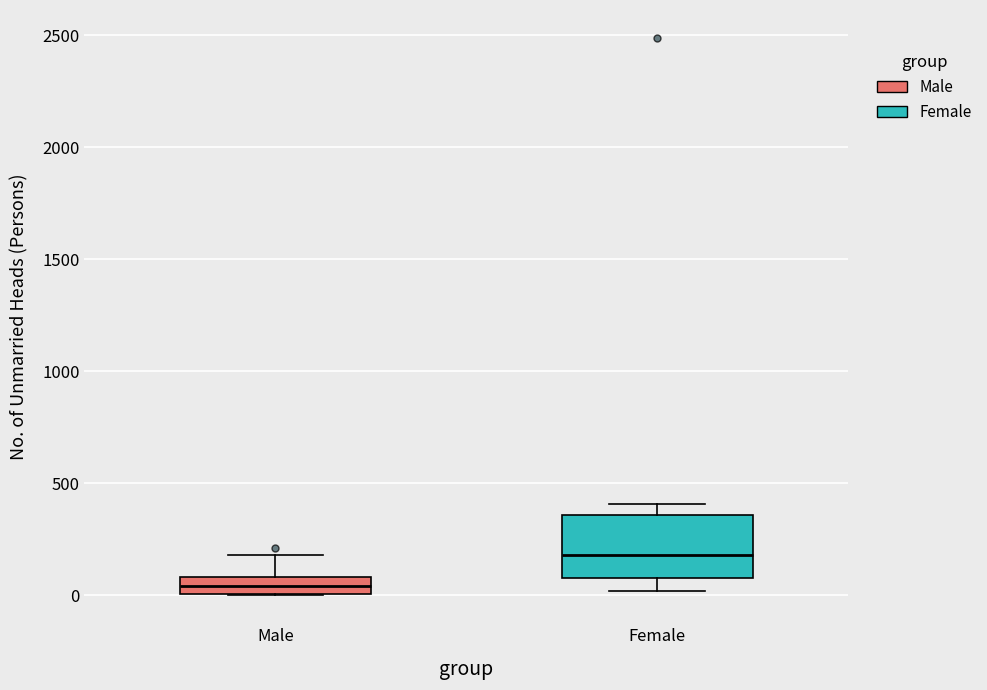

Where does the lower whisker of the box for Female end on the y-axis? The values are not printed on the chart, so give them approximately, as read against the axis.

0